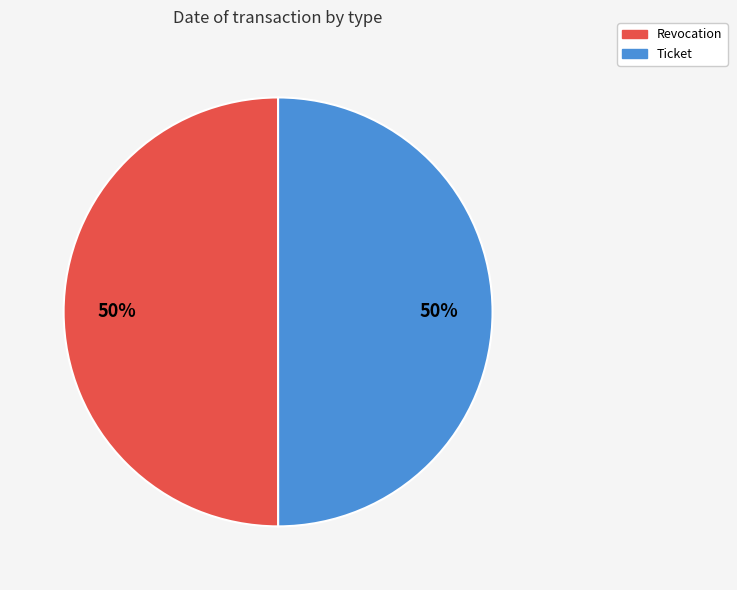

Do Revocation and Ticket together represent more than half of the pie?

Yes